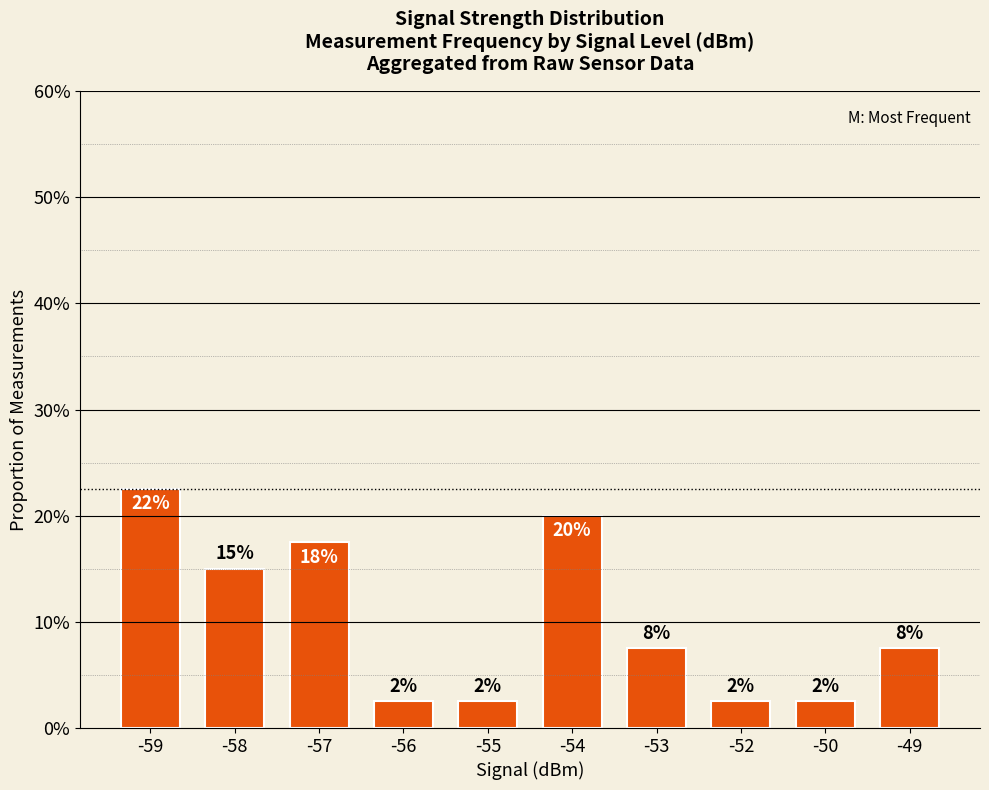

What is the difference between the values at -58 and -50?

0.1